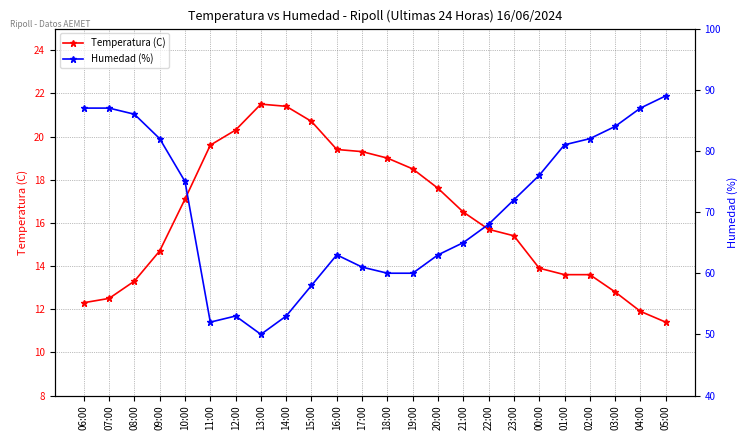

What is the label of the 18th point from the right?

12:00